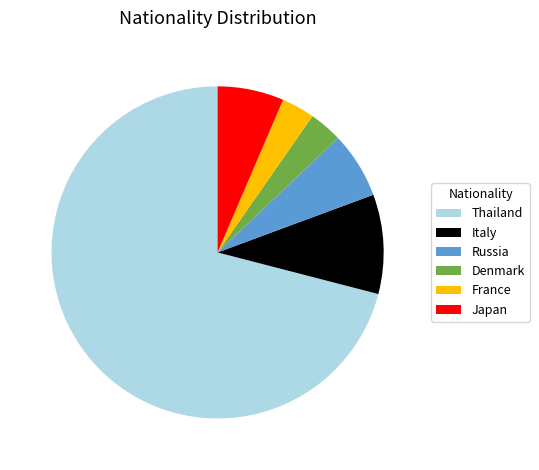

Is it true that Italy is 1% of the pie?

False